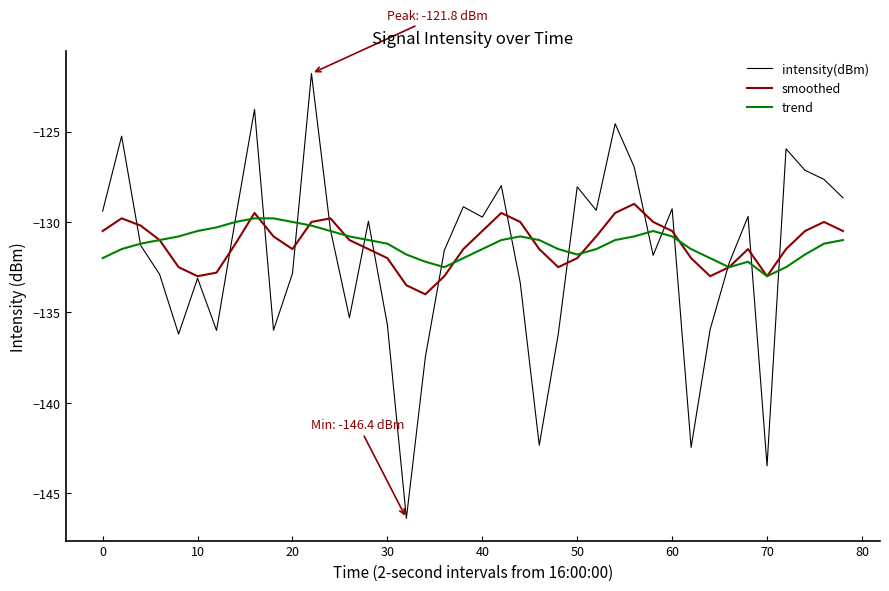

True or false: trend has more than 1 points higher than both neighbors.

True